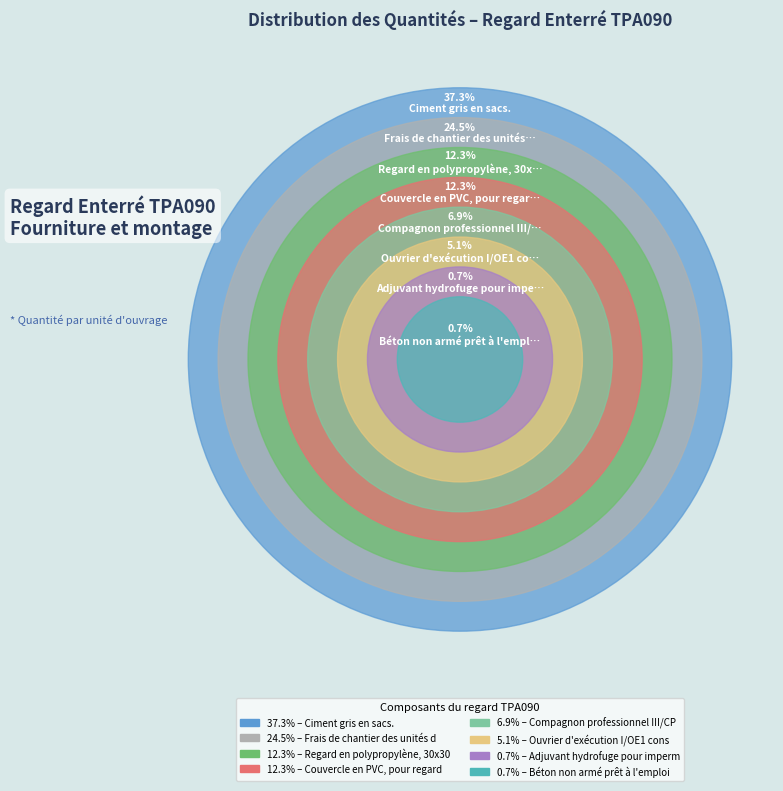

What percentage is the Compagnon professionnel III/CP2 slice, to the nearest percent?

7%